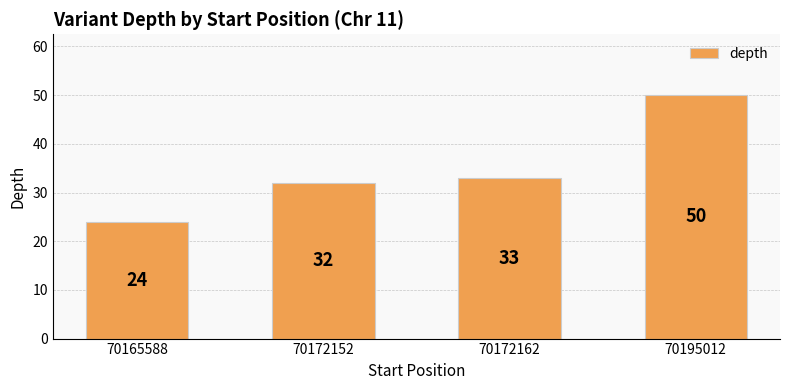

What is the difference between the values at 70195012 and 70172152?

18